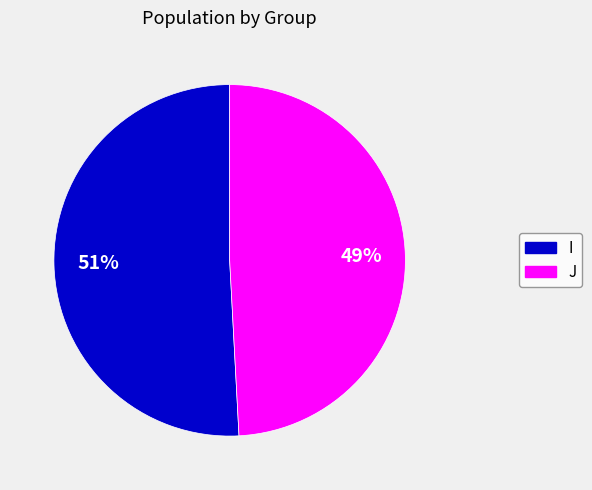

Rank the categories by value from highest to lowest.

I, J